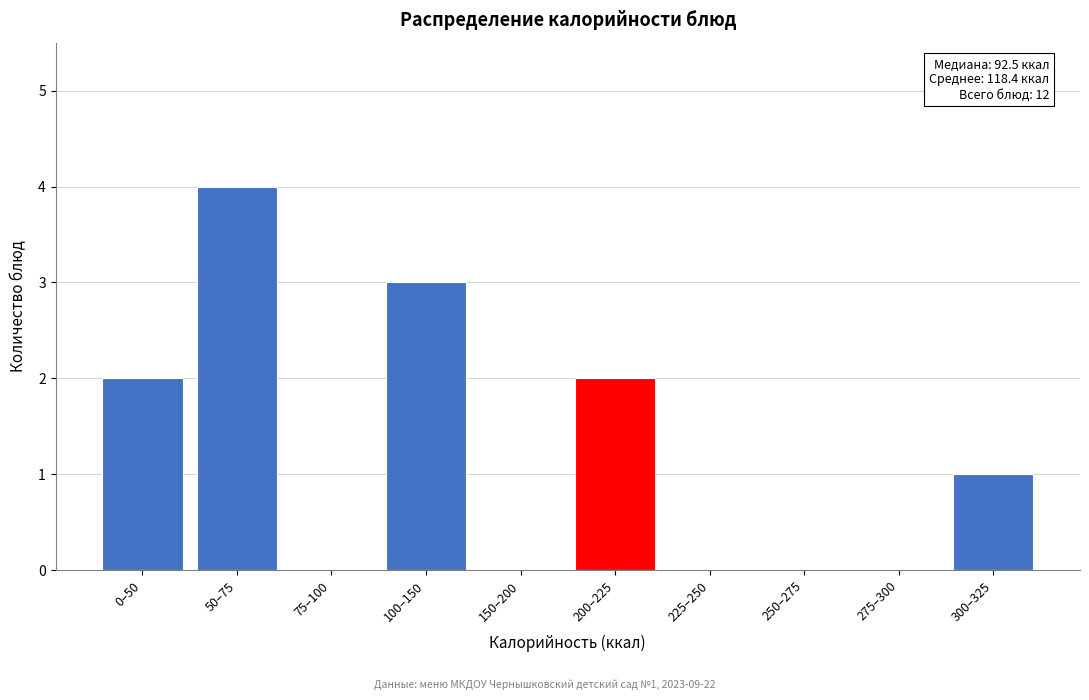

Reading right to left, what are all the values shown in this chart?

300–325=1	275–300=0	250–275=0	225–250=0	200–225=2	150–200=0	100–150=3	75–100=0	50–75=4	0–50=2